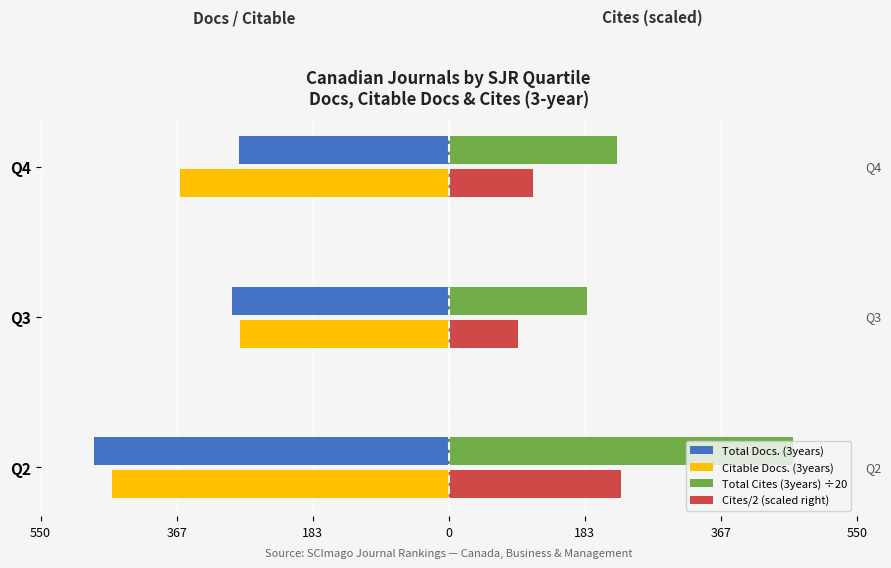

What are all the series names shown in the legend?

Total Docs. (3years), Citable Docs. (3years), Total Cites (3years) ÷20, Cites/2 (scaled right)